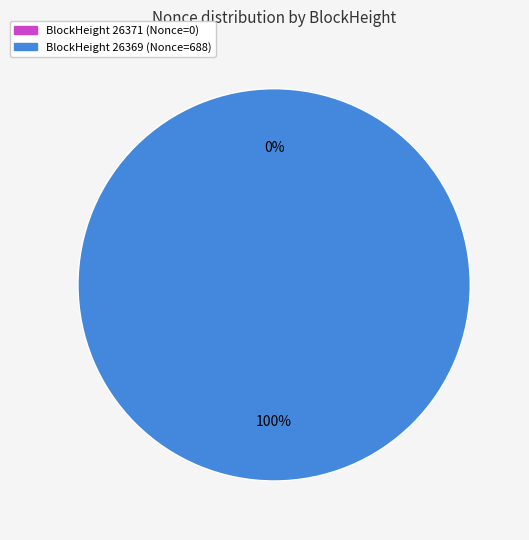

To the nearest percent, what is the combined percentage of 26369 and 26371?

100%